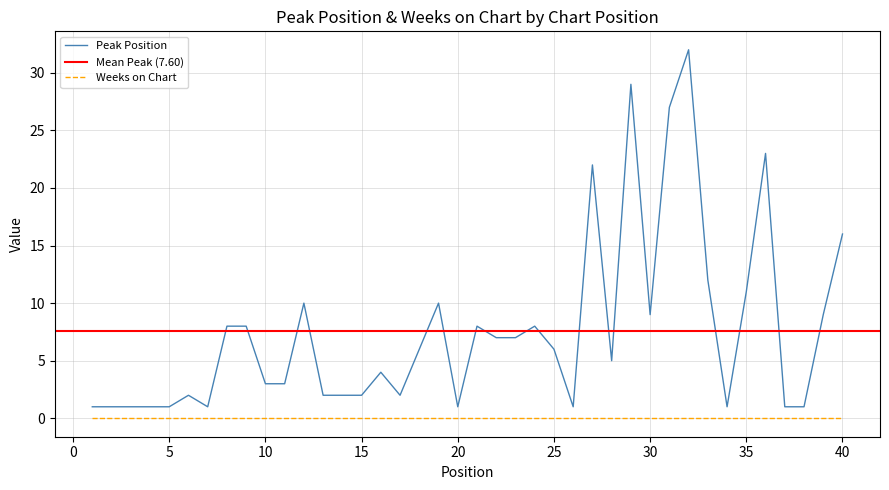

What is the value of the 11th point from the left?

3